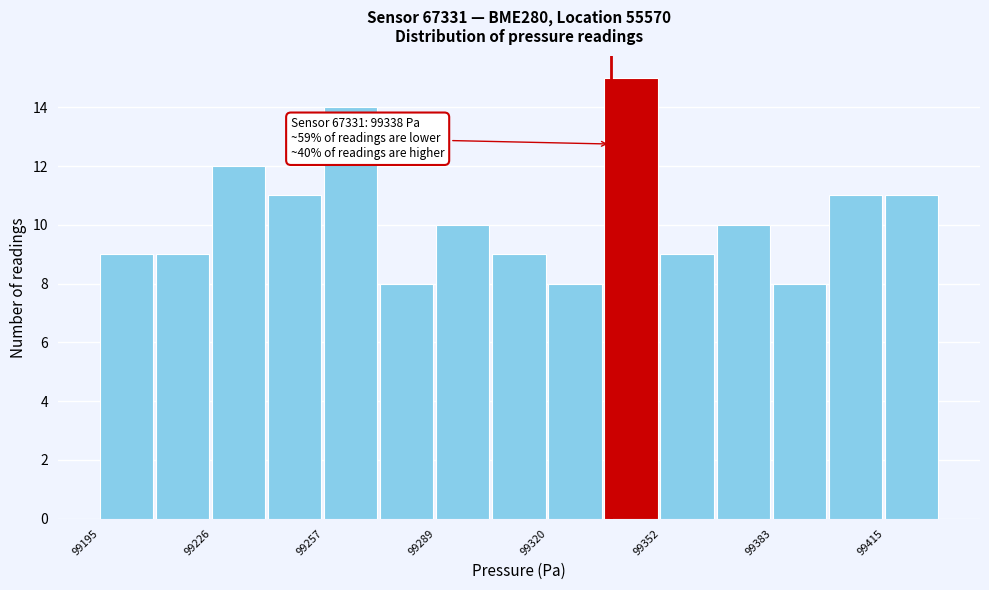

Read against the x-axis, roughly where is the centre of the tallest bar?

99345